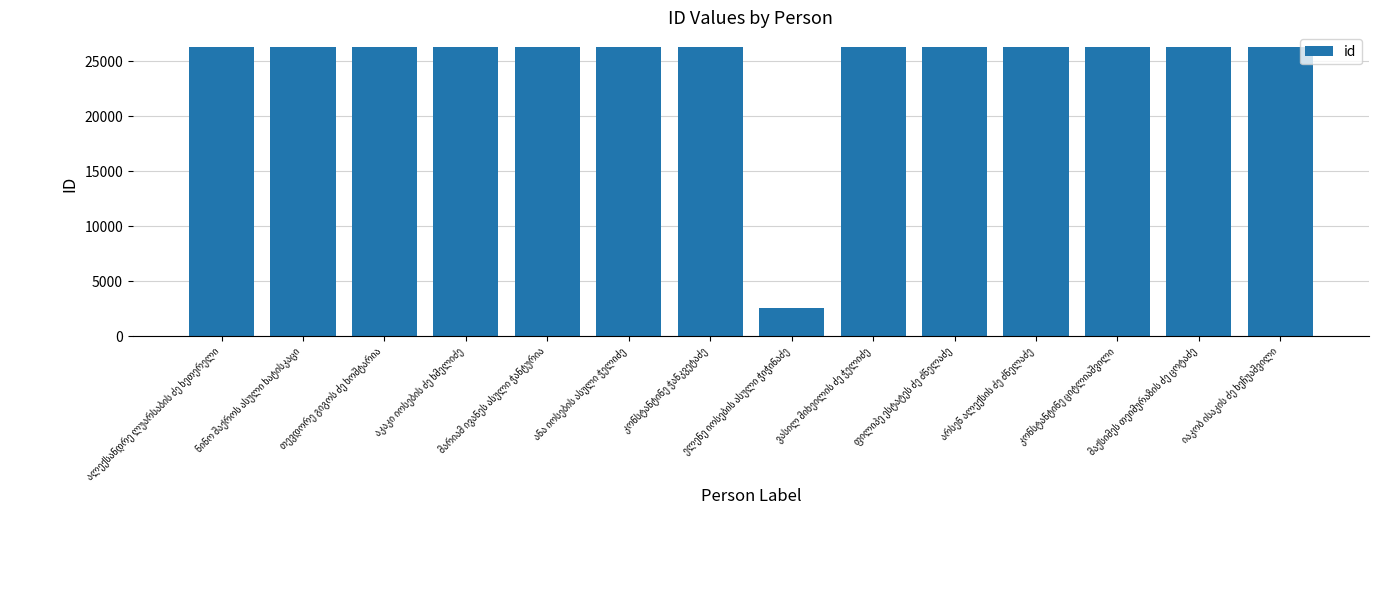

What is the difference between the maximum and minimum values?

23782